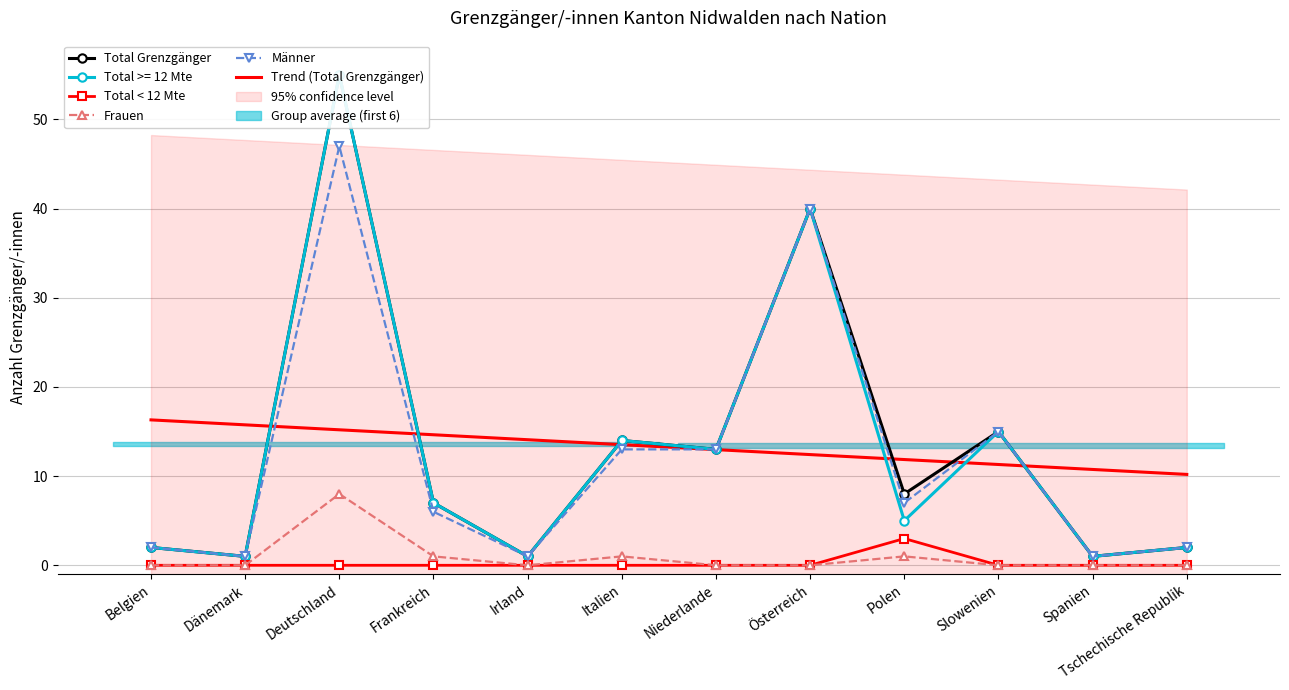

Rank the series by their maximum value, from highest to lowest.

Total Grenzgänger, Total >= 12 Mte, Männer, Frauen, Total < 12 Mte